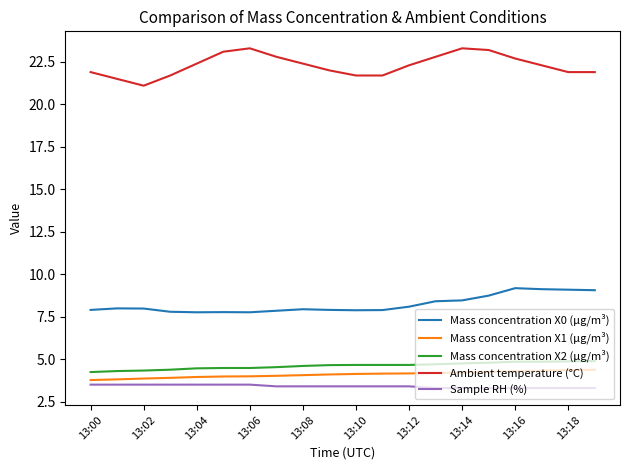

What is the difference between the maximum and minimum values in the Mass concentration X1 (μg/m³) series?

0.6